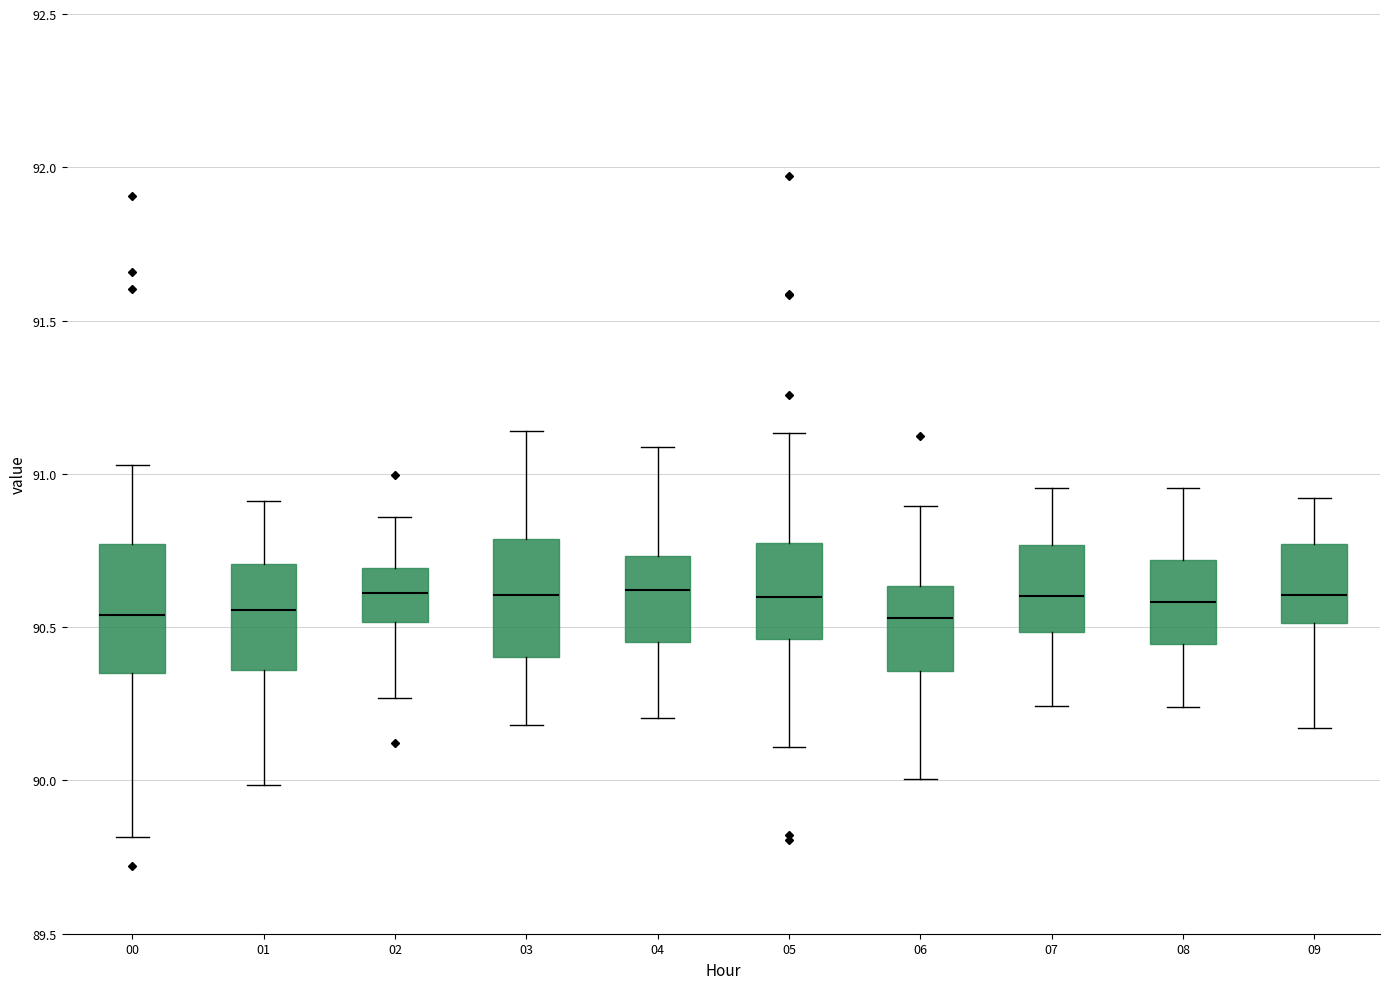

Where does the upper whisker of the box at x = 06 end on the y-axis? The values are not printed on the chart, so give them approximately, as read against the axis.

90.90